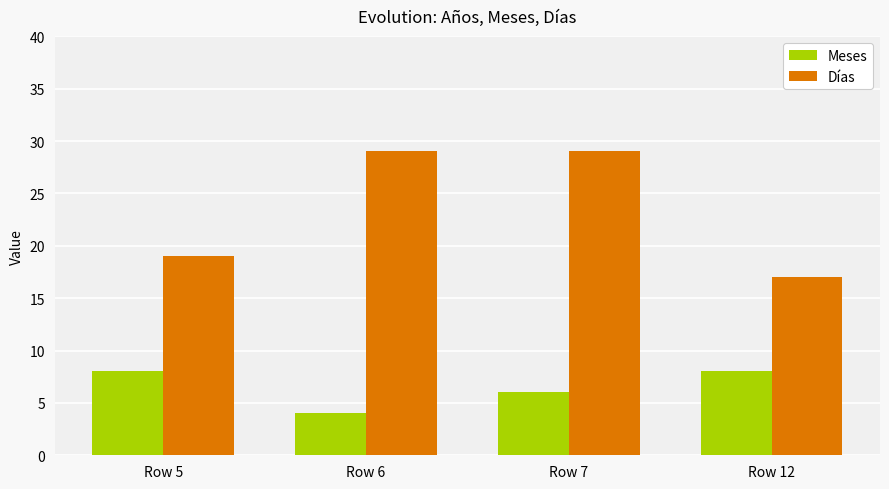

What is the spread (max minus min) of values at Row 5?

11